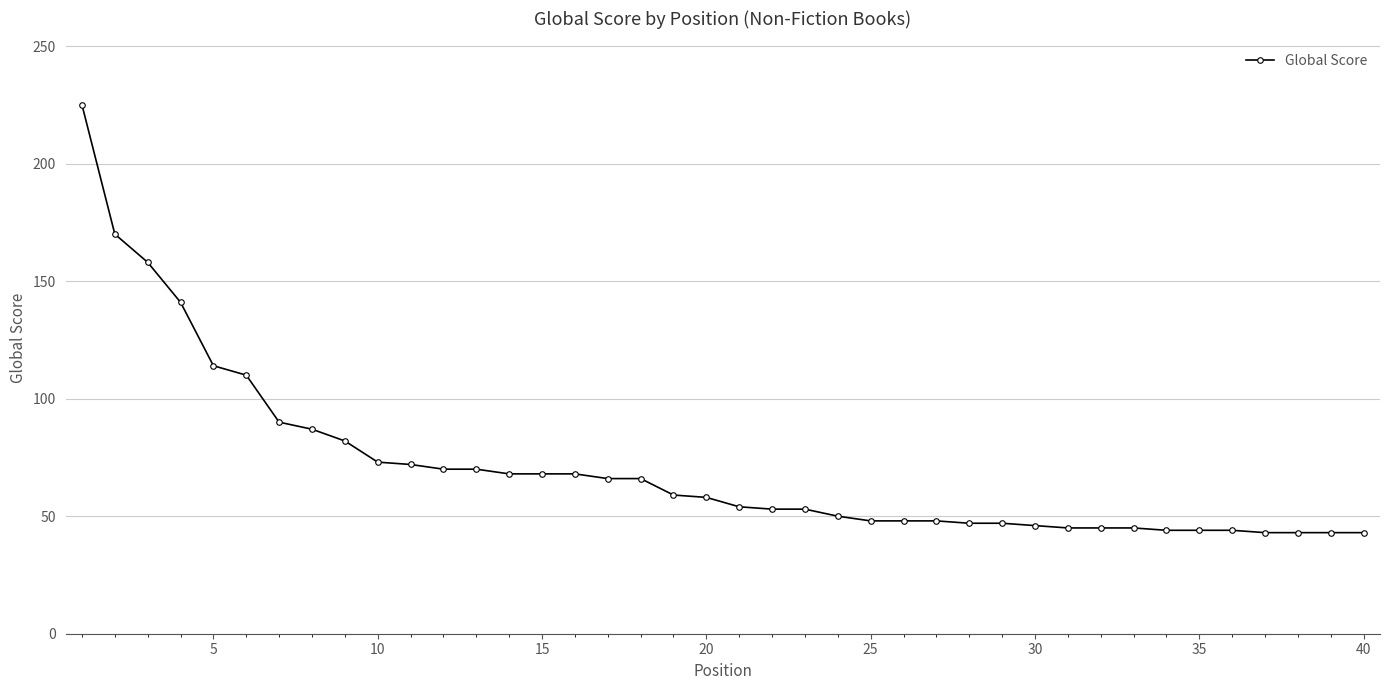

What is the sum of all values?

2848